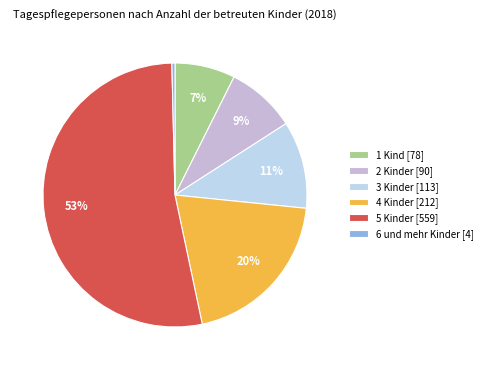

To the nearest percent, what percentage of the pie is 3 Kinder?

11%